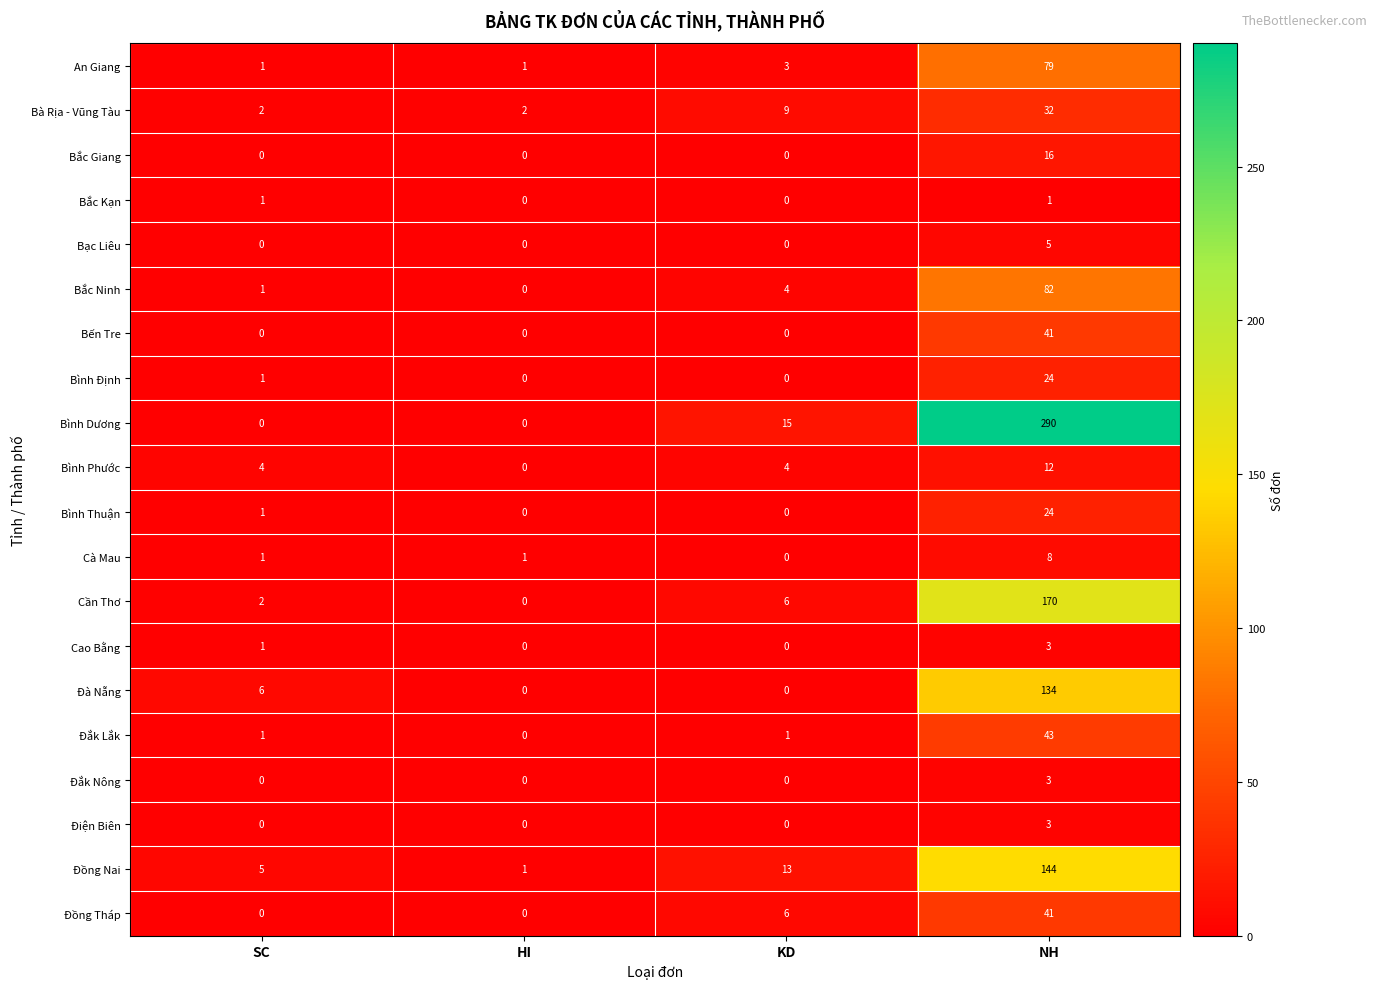

Is the value of Đắk Nông at SC greater than the value of Bình Dương at NH?

No